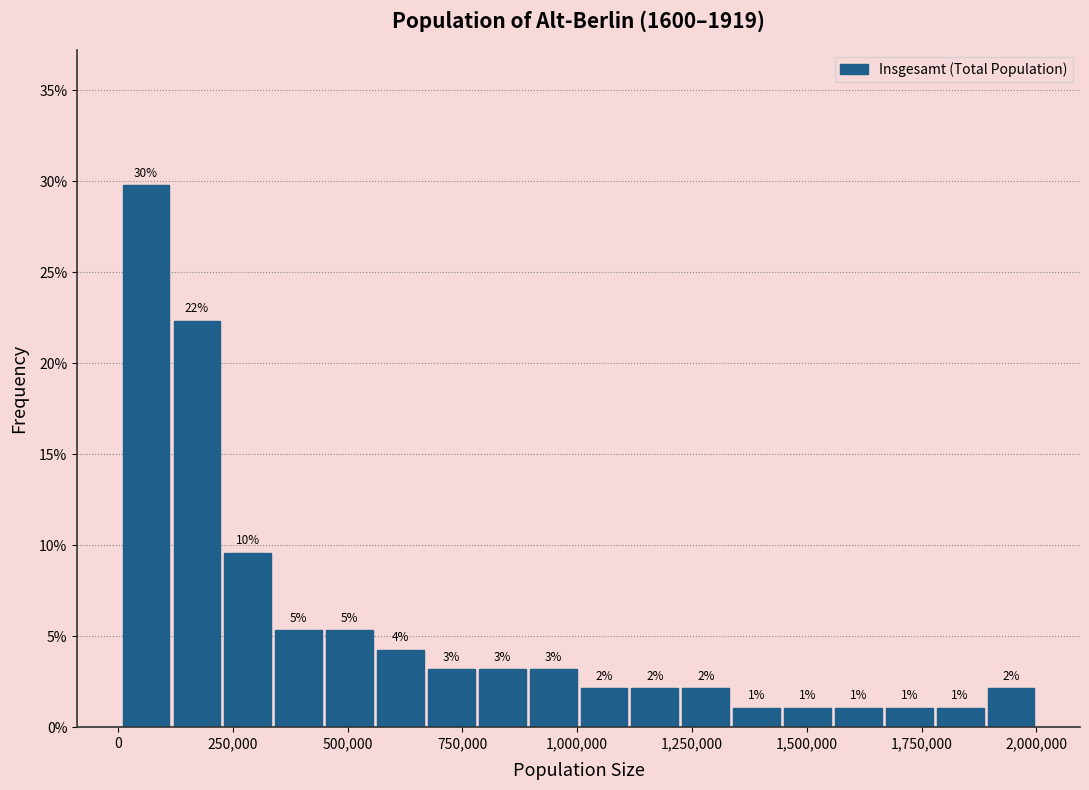

Read against the x-axis, roughly where is the centre of the tallest bar?

50000